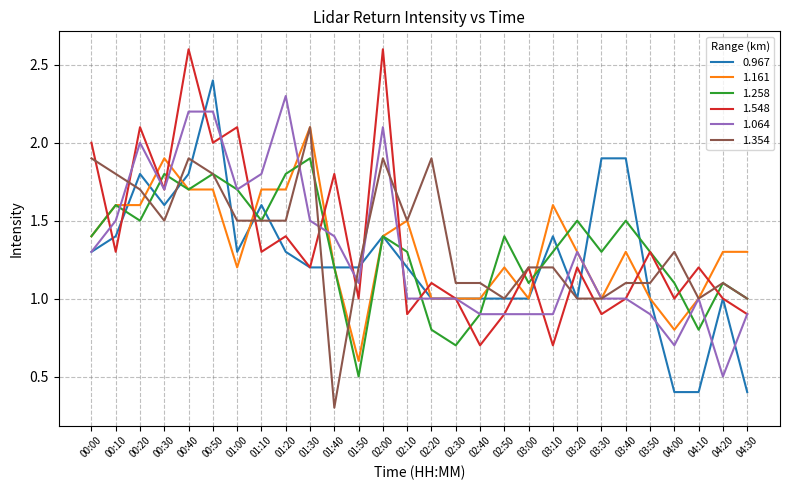

Is it true that 1.548 equals 0.7 at 02:20?

False